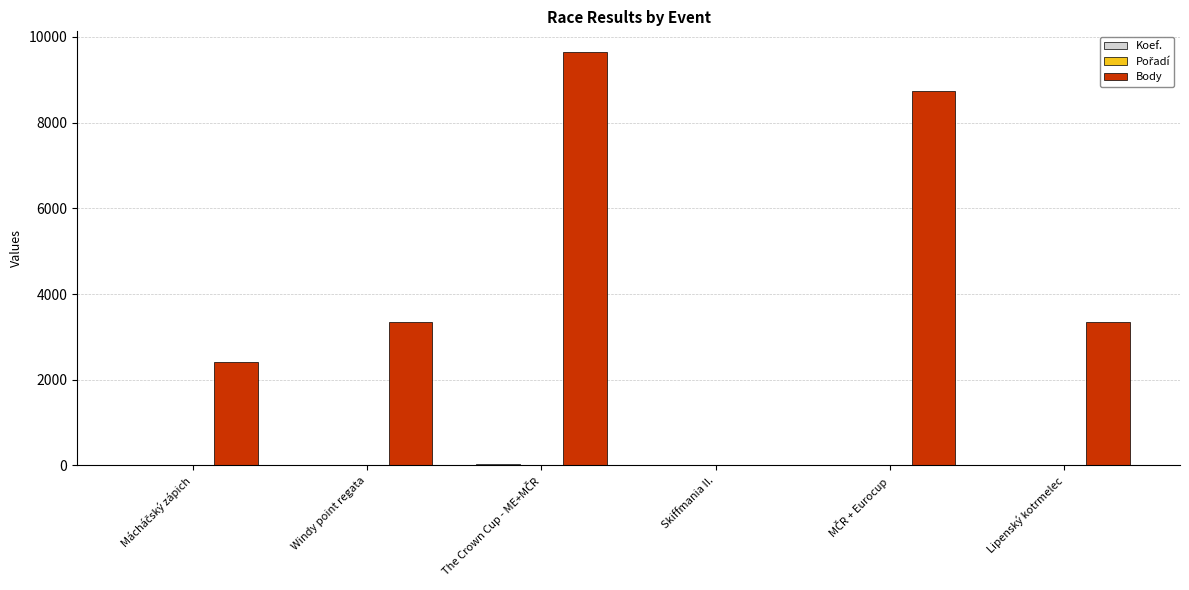

What is the greatest value displayed?

9649